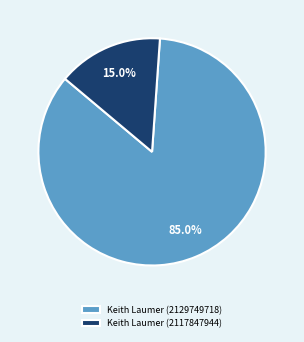

The Keith Laumer (2129749718) slice represents 85% of the pie. True or false?

True